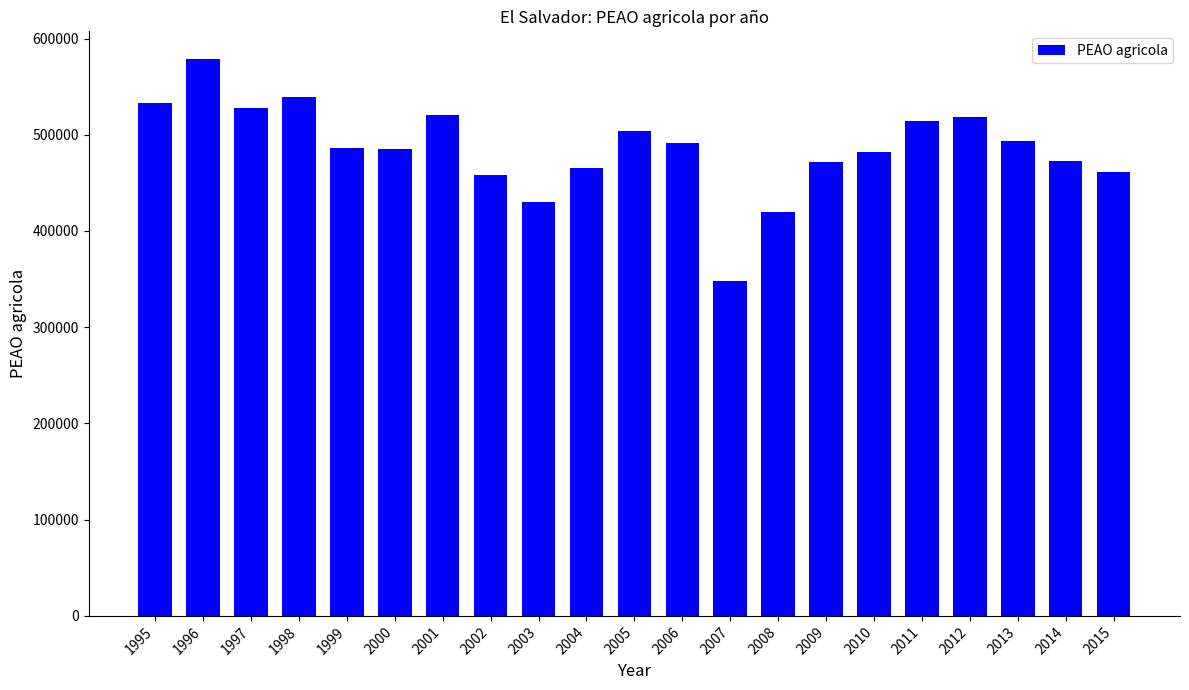

What is the value of the 11th bar from the left?

504300